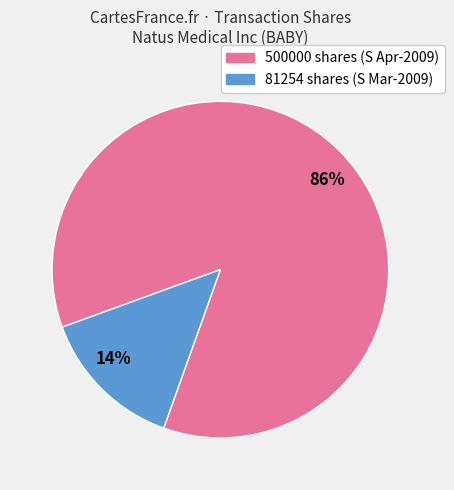

True or false: 81254 accounts for 14% of the total.

True